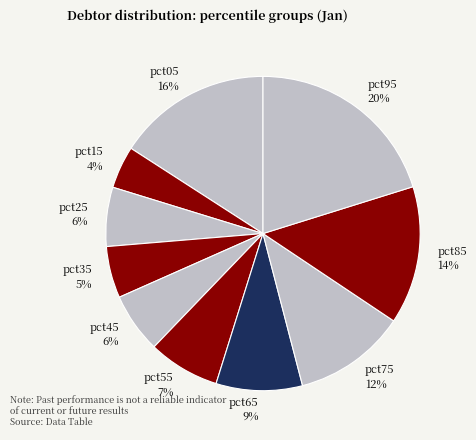

Do pct35 and pct05 together represent more than half of the pie?

No